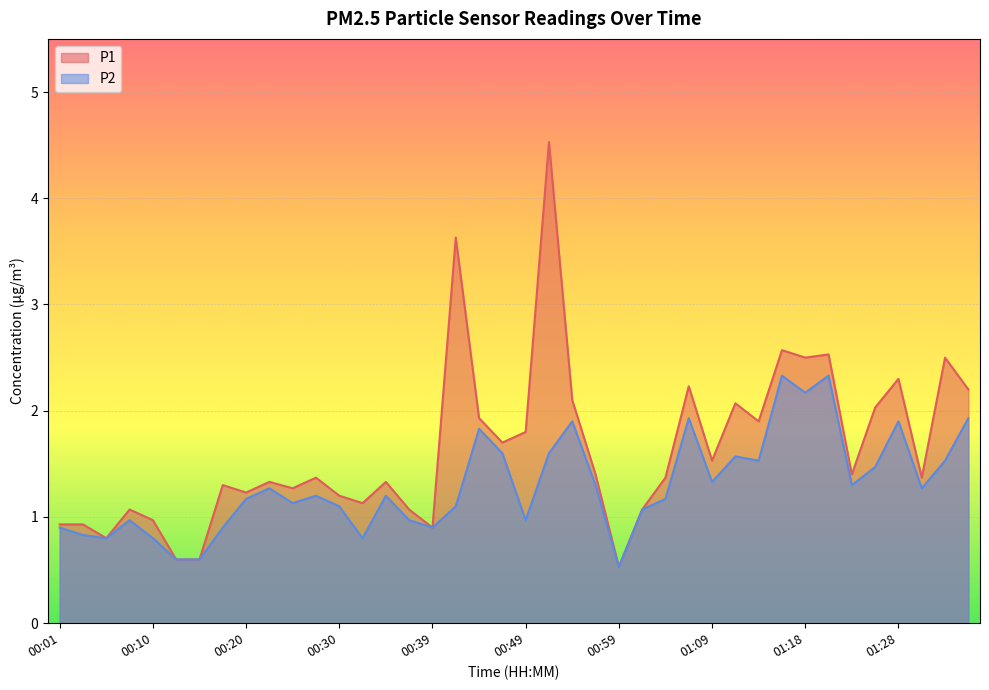

How many interior local peaks does the P1 series have?

13